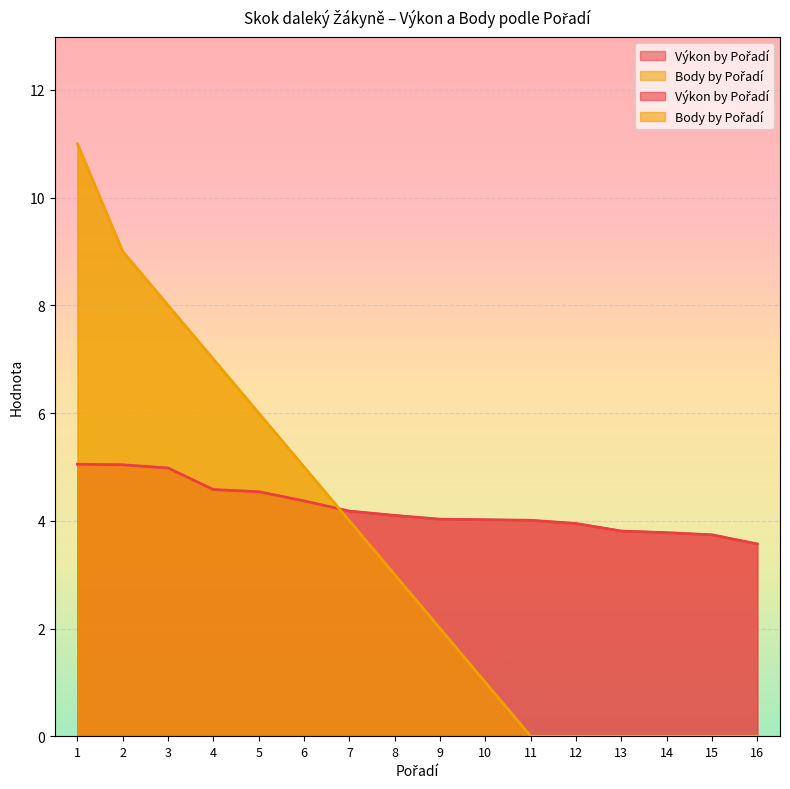

What is the spread (max minus min) of values at 4?

2.4